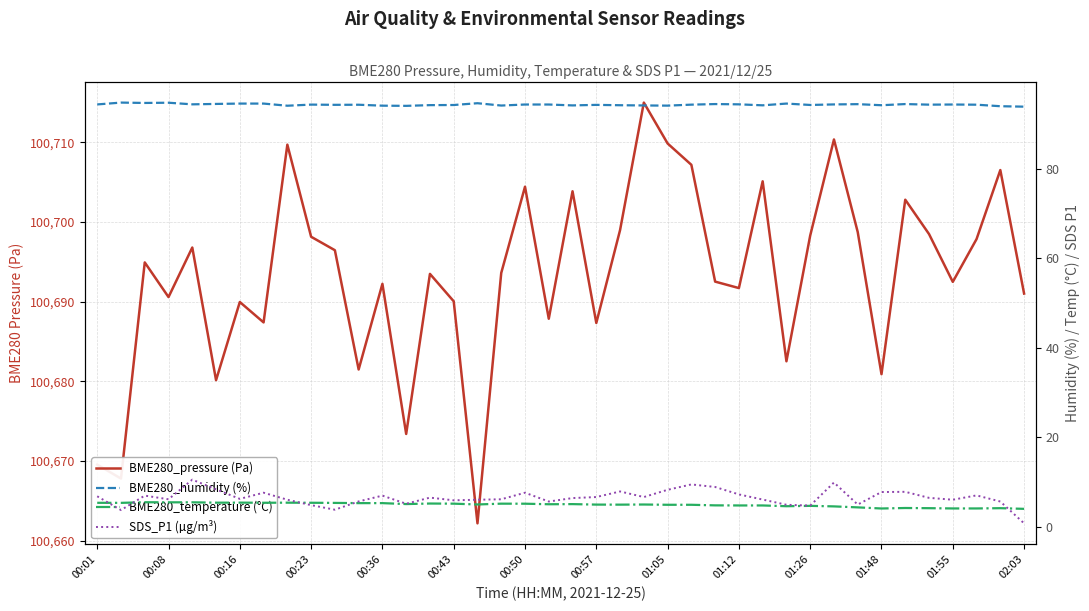

True or false: SDS_P1 (µg/m³) and BME280_pressure (Pa) intersect in this chart.

False